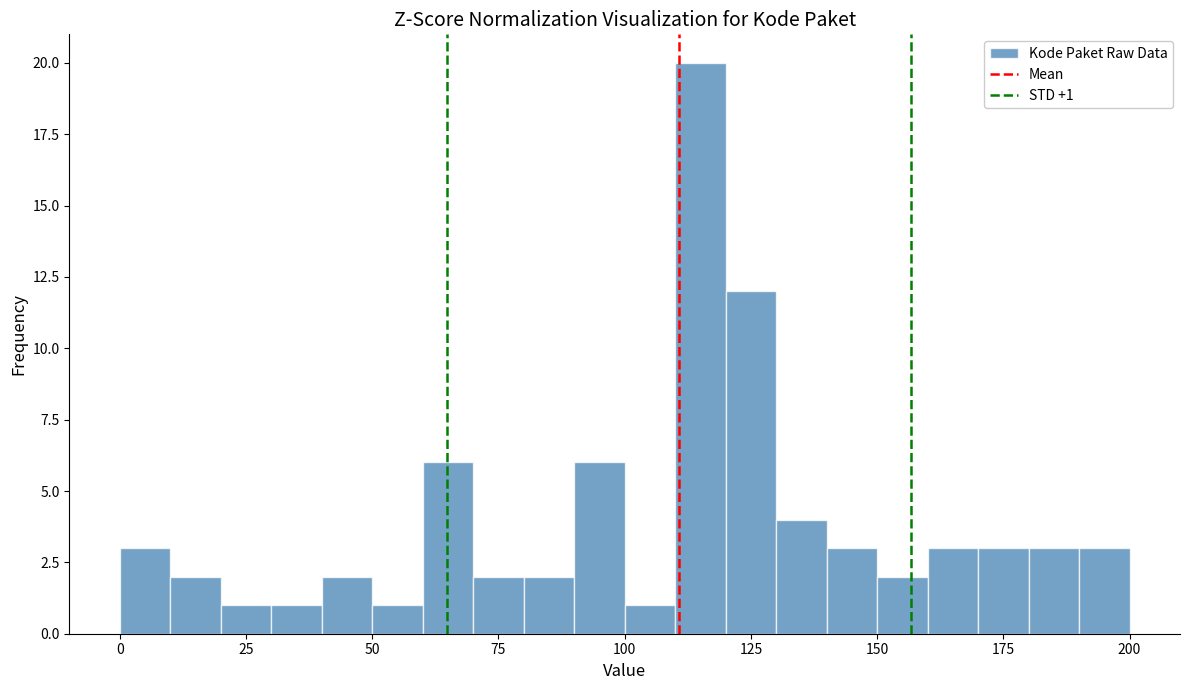

Read against the x-axis, roughly where is the centre of the tallest bar?

115